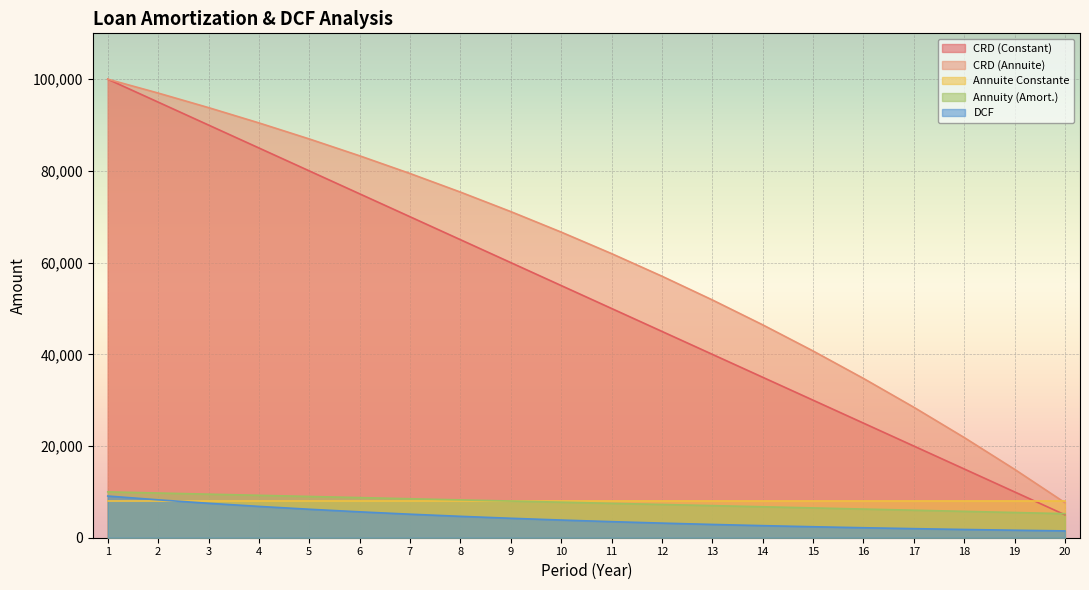

How many categories are shown in the chart?

20